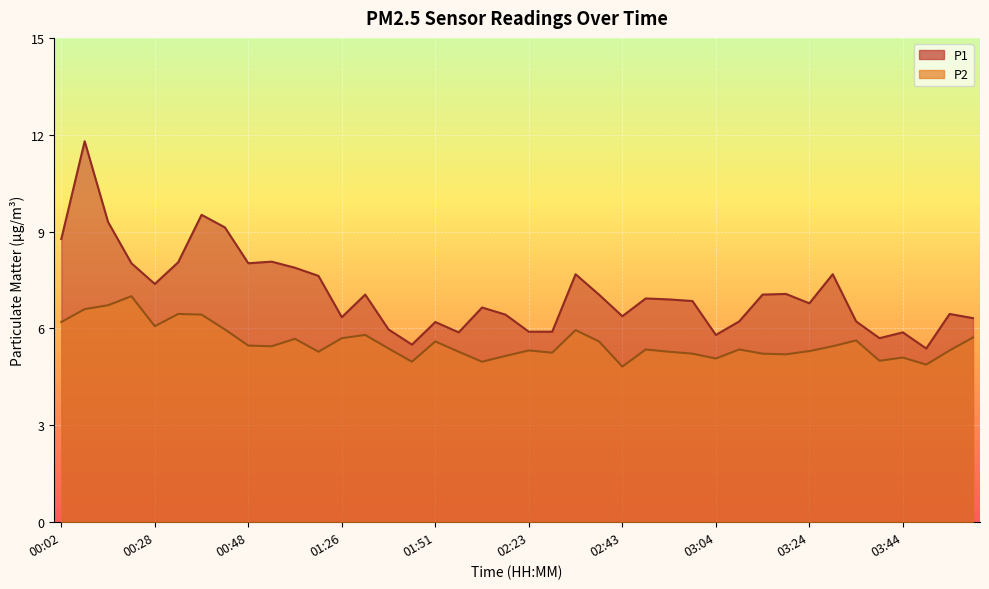

True or false: P2 and P1 cross at least once.

False